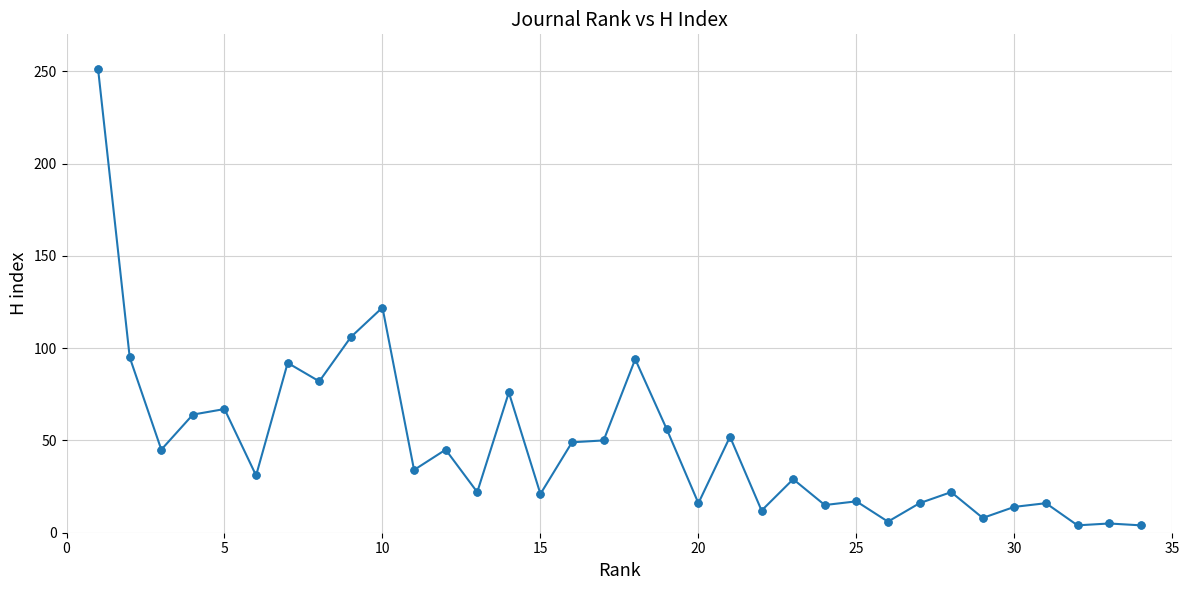

What is the difference between the second highest and second lowest values?

118